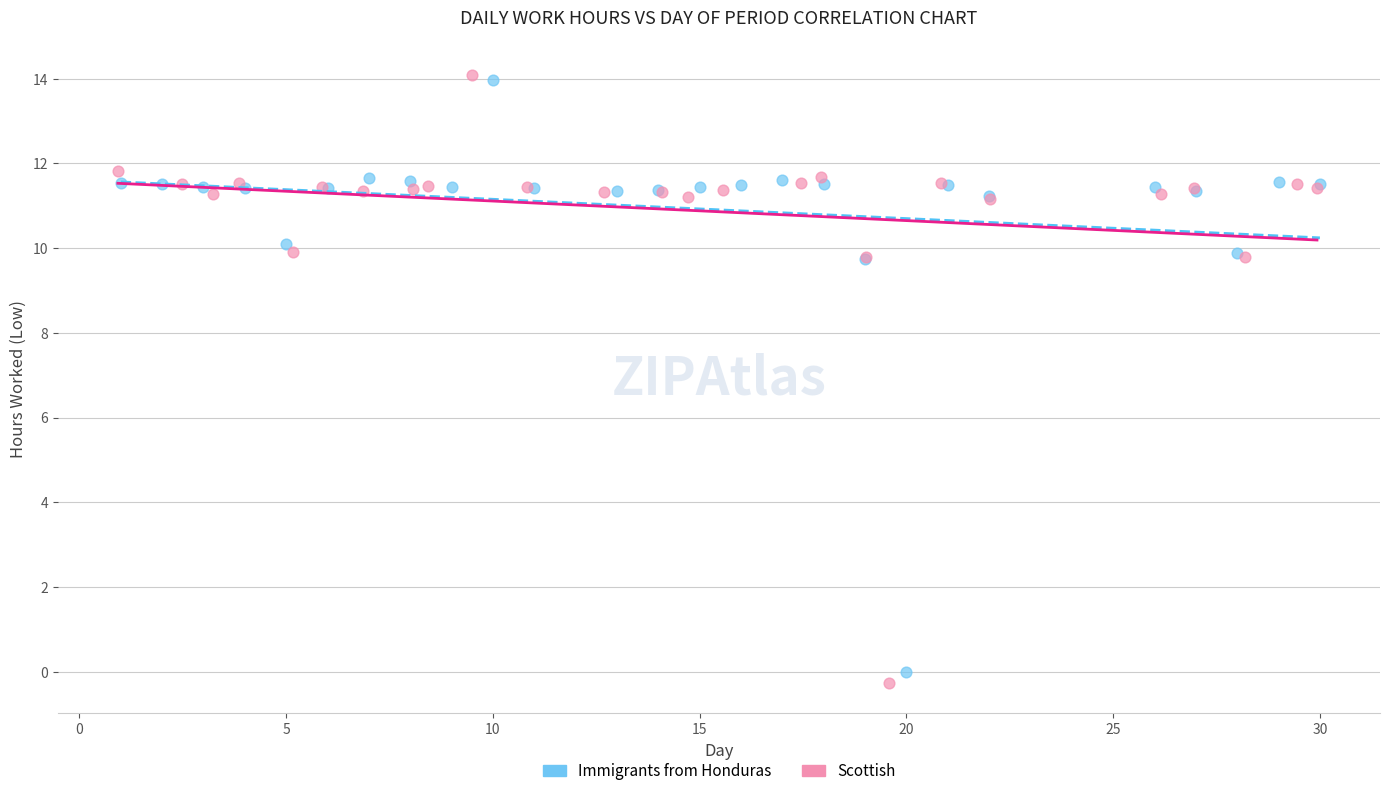

Which series has the largest Y range (max minus min)?

Scottish